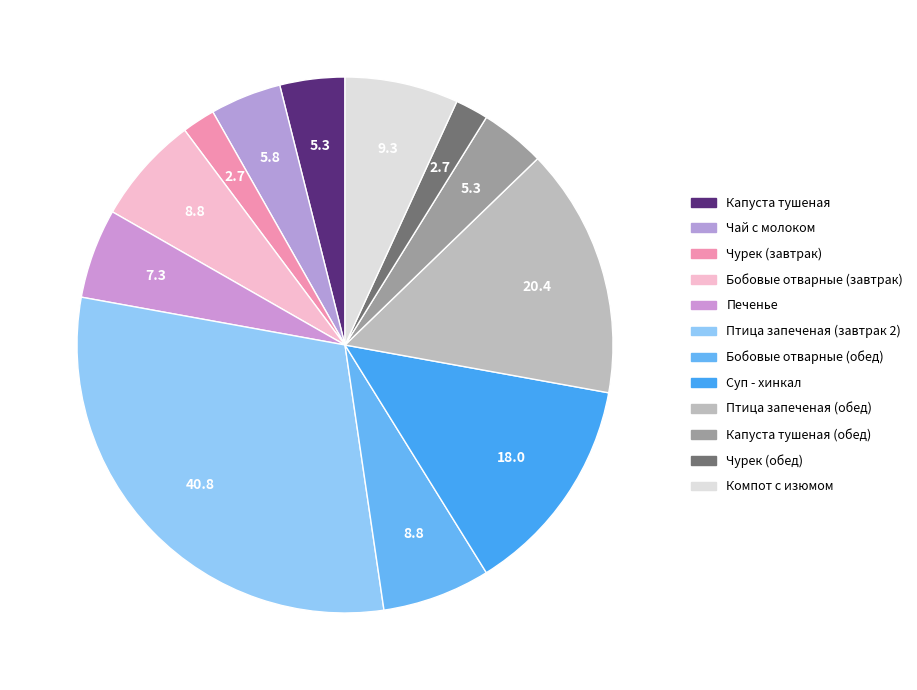

To the nearest percent, what is the difference between the largest and smallest slice percentages?

28%